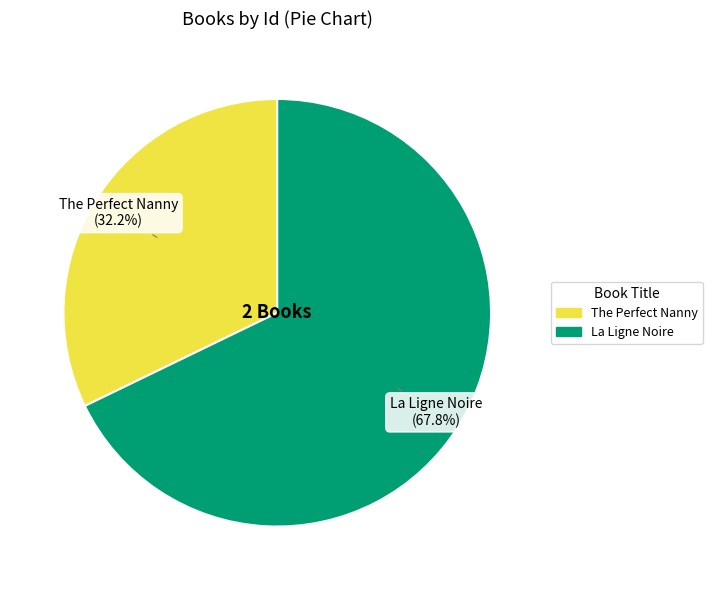

How much of the chart is everything except La Ligne Noire?

32.2%